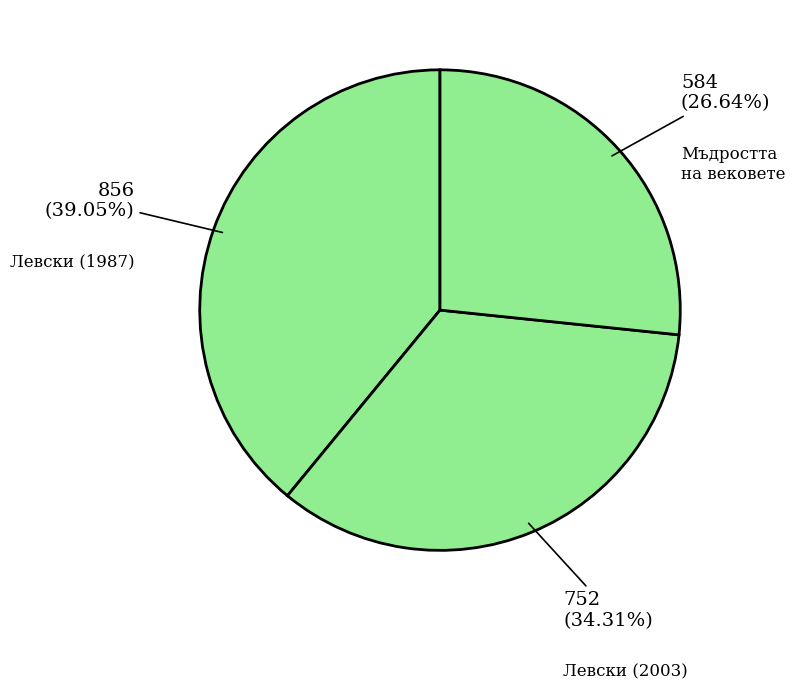

How many slices are in this pie chart?

3